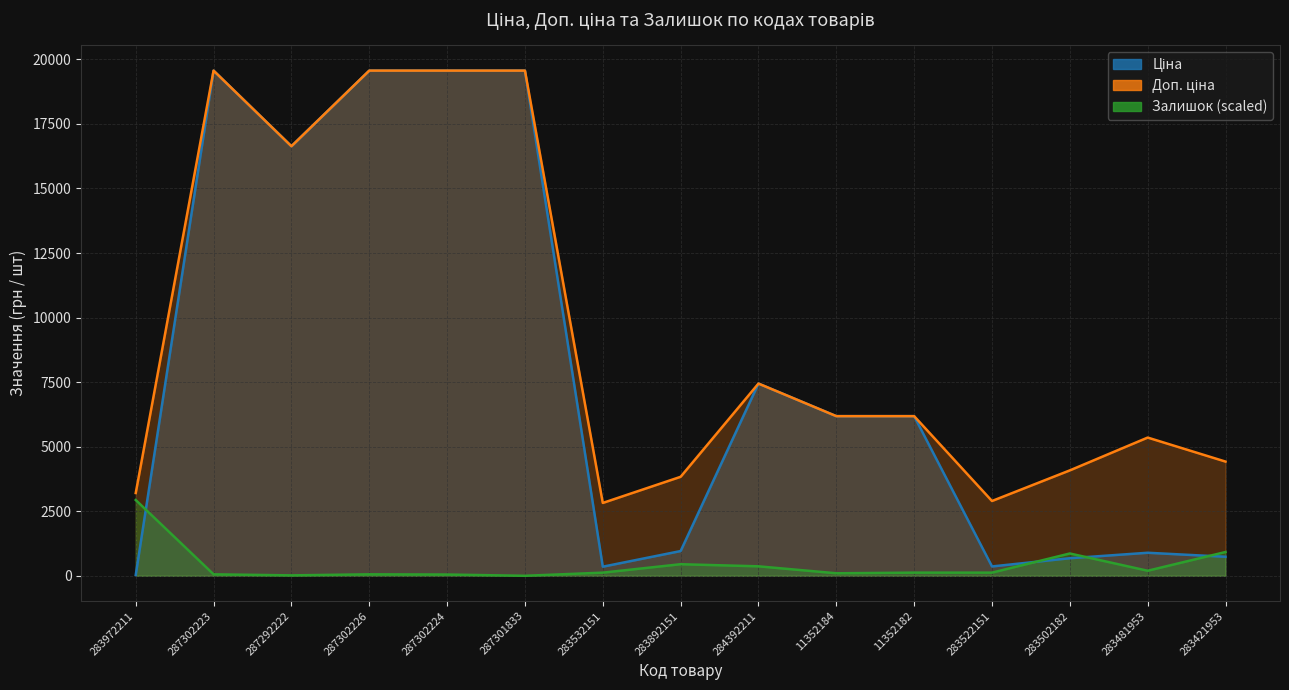

Rank the categories by Залишок (scaled line) value from highest to lowest.

283972211, 283421953, 283502182, 283892151, 284392211, 283481953, 283532151, 11352182, 283522151, 11352184, 287302223, 287302226, 287302224, 287292222, 287301833